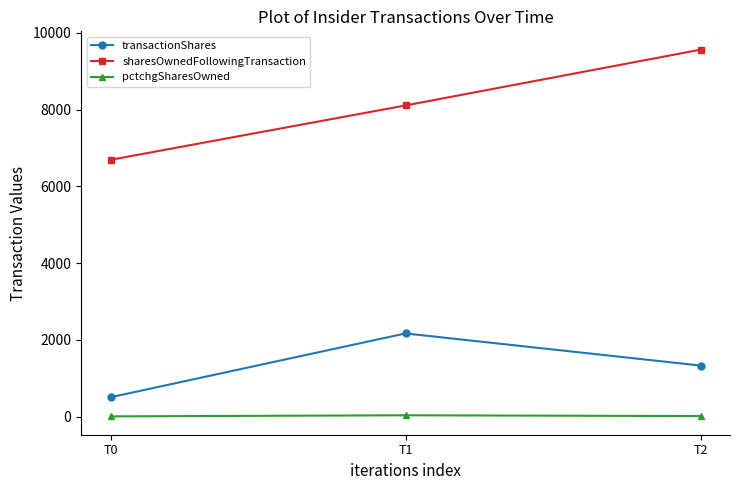

At how many categories does at least one series exceed 3522?

3